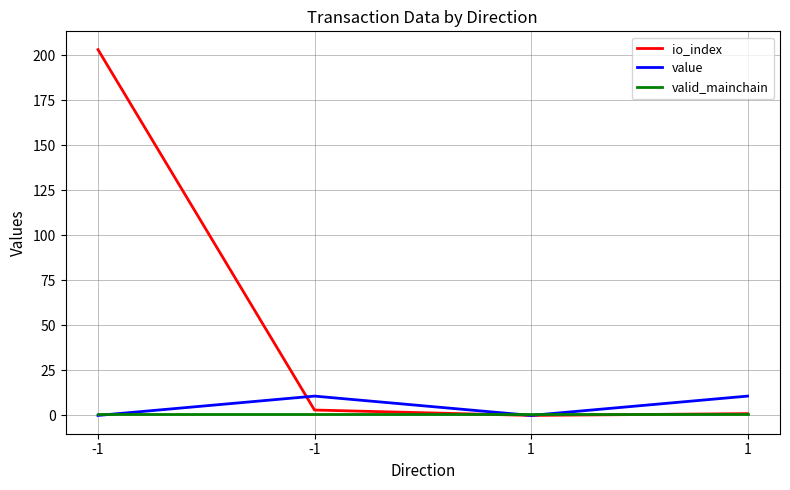

Reading left to right, list all the values displayed in this chart.

io_index: -1=203.0	-1=3.0	1=0.0	1=1.0
value: -1=0.0	-1=10.7	1=0.0	1=10.7
valid_mainchain: -1=1.0	-1=1.0	1=1.0	1=1.0